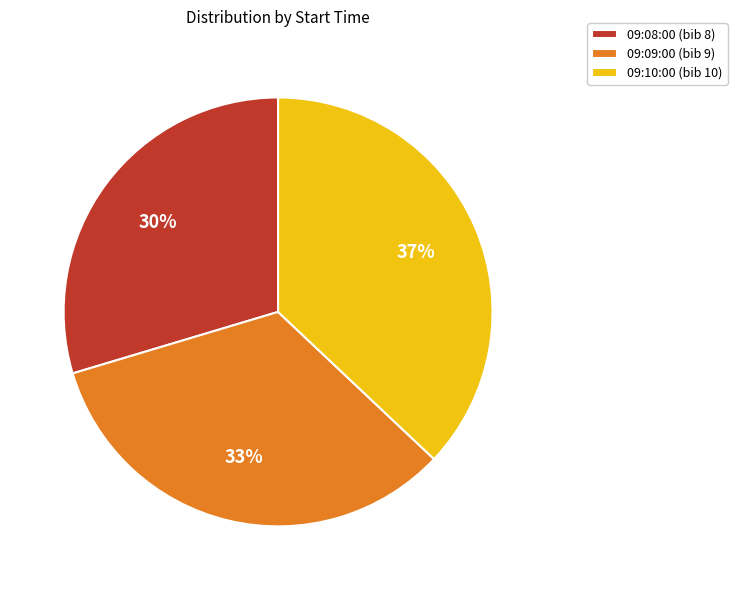

True or false: 09:10:00 accounts for 37% of the total.

True